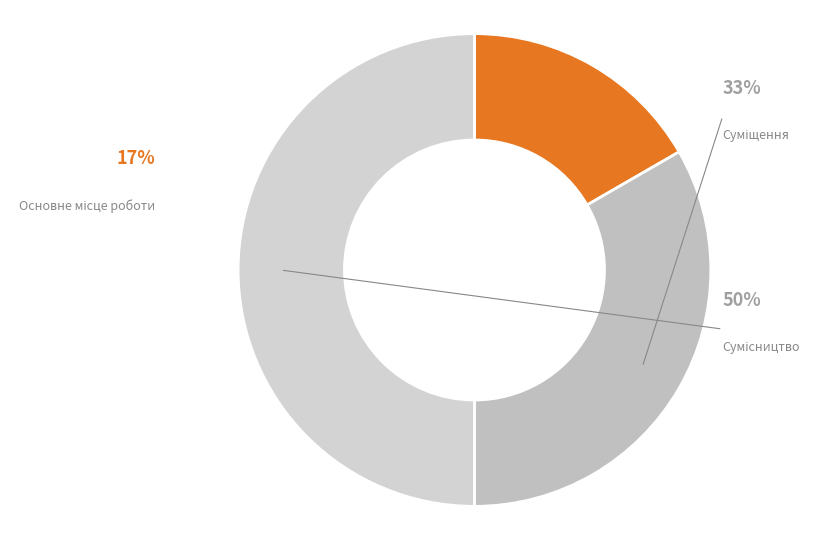

Does any single category account for the majority?

No